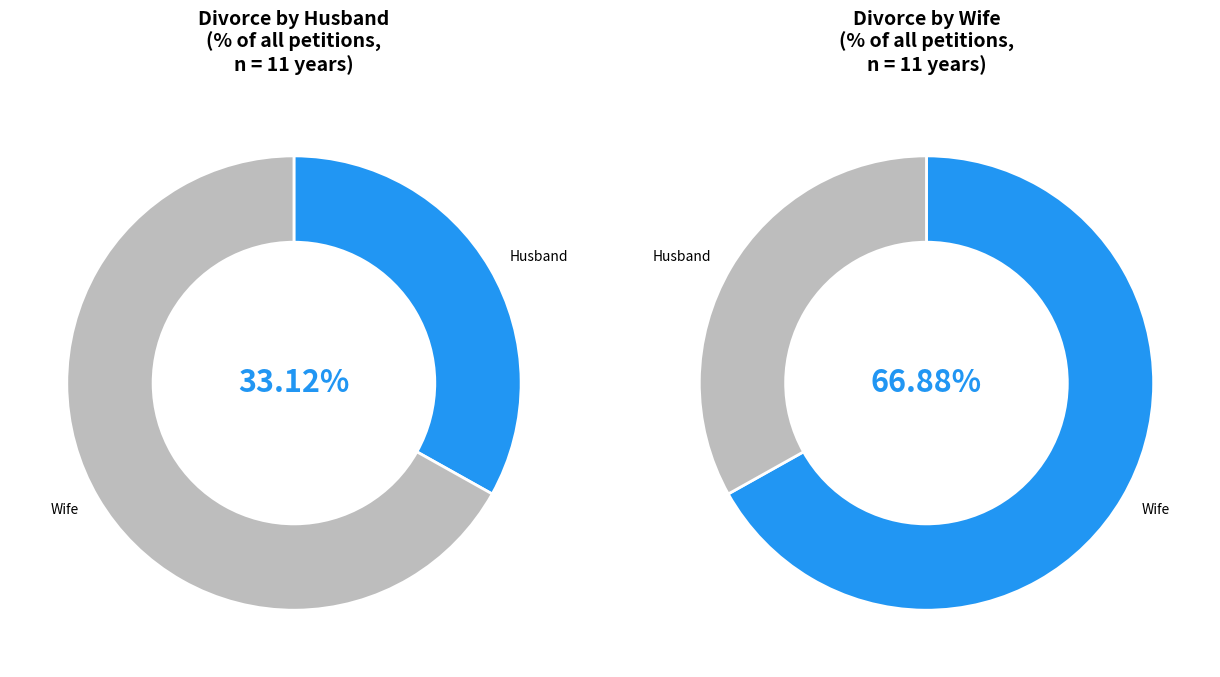

At 2005, list the series in order from smallest to largest.

Husband, Wife